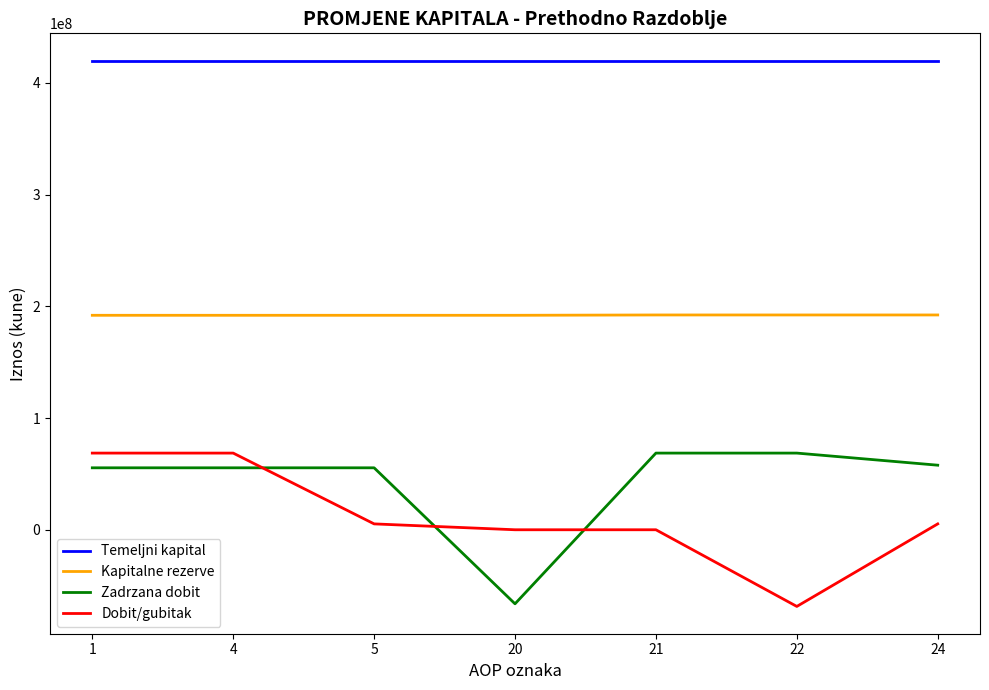

What is the sum of the Zadrzana dobit values at 24 and 22?

126434614